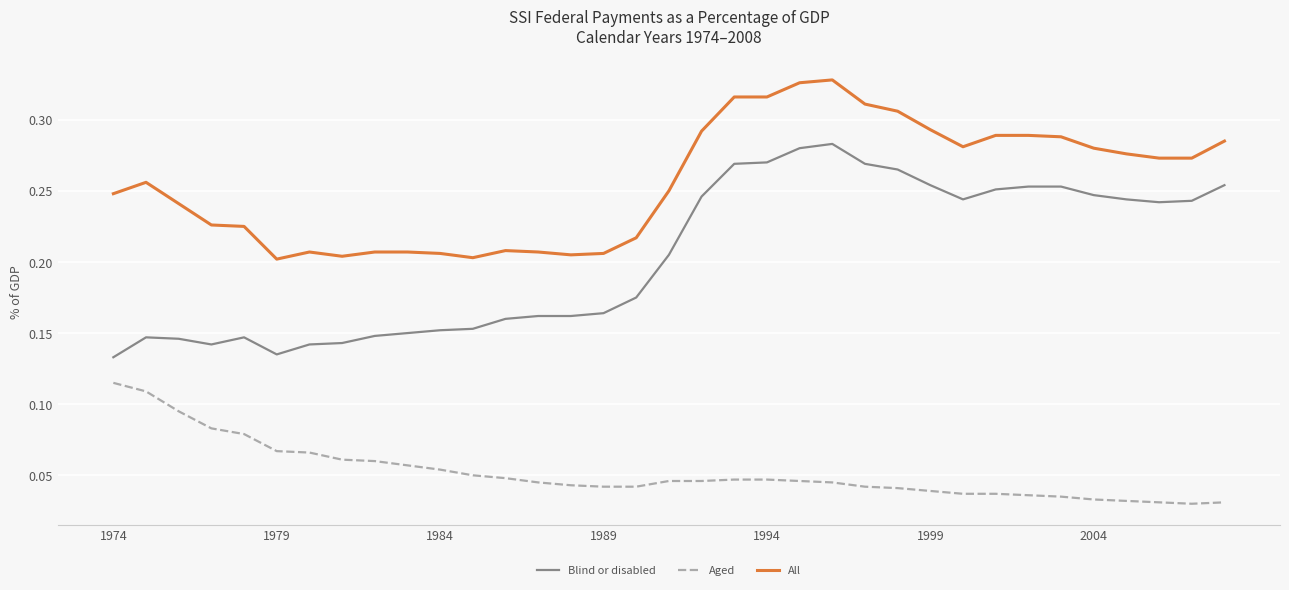

Which series has the widest spread of values?

Blind or disabled